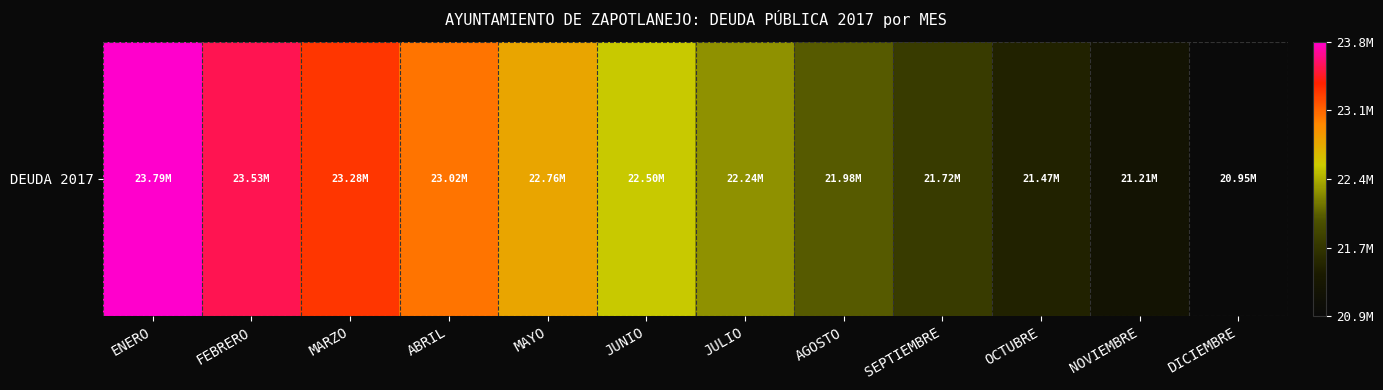

What is the sum of the values at MAYO and ABRIL?

45775862.0